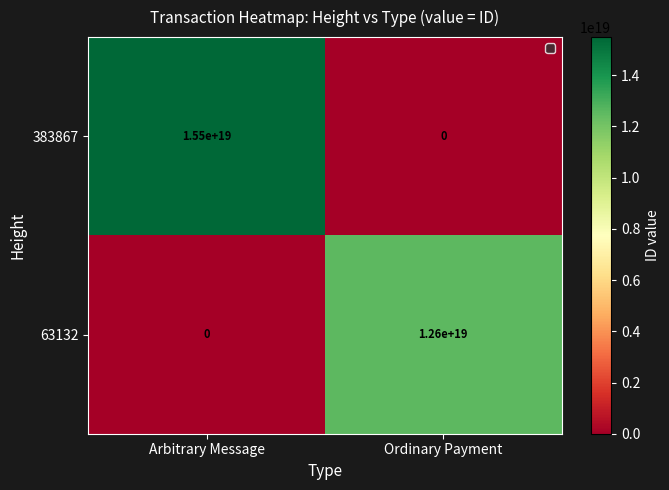

At how many categories does at least one series exceed 5711308376558403584?

2